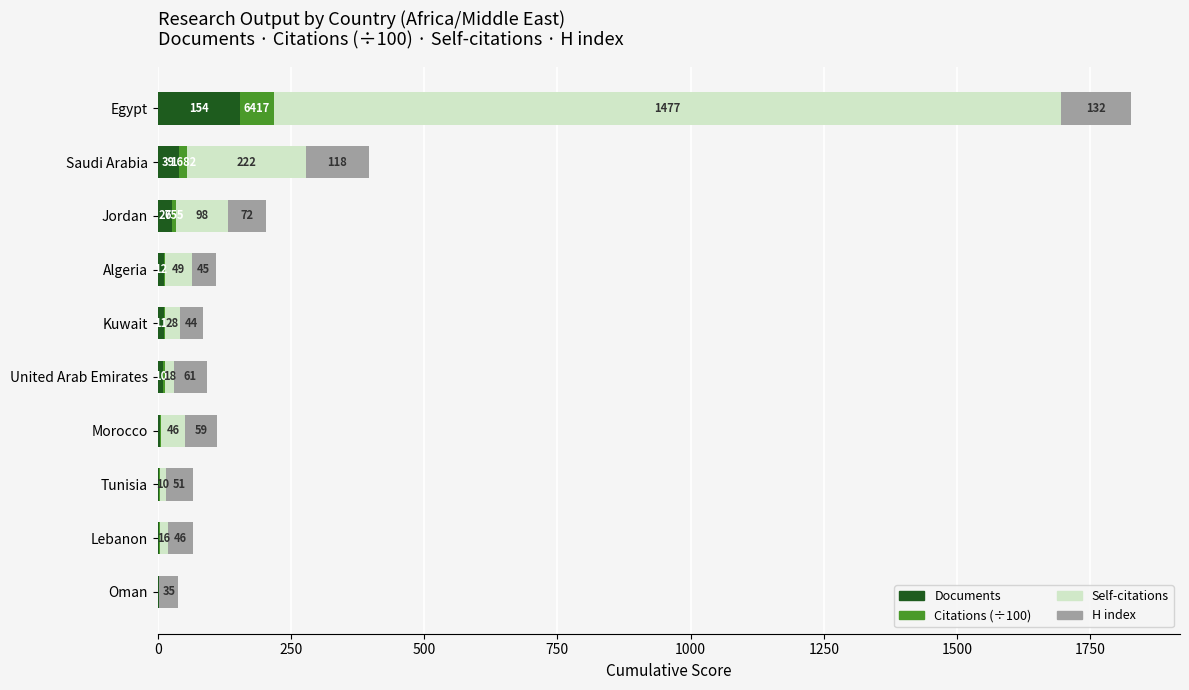

What is the highest value of the Documents series?

154.0